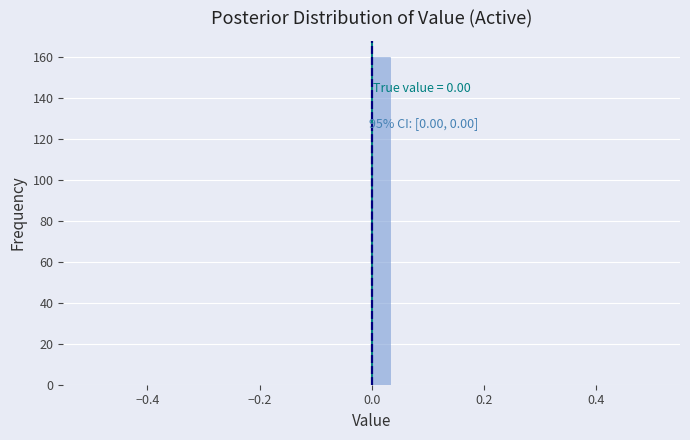

Around what value on the x-axis is the tallest bar? Give the approximate position of its centre, as read against the axis.

0.02